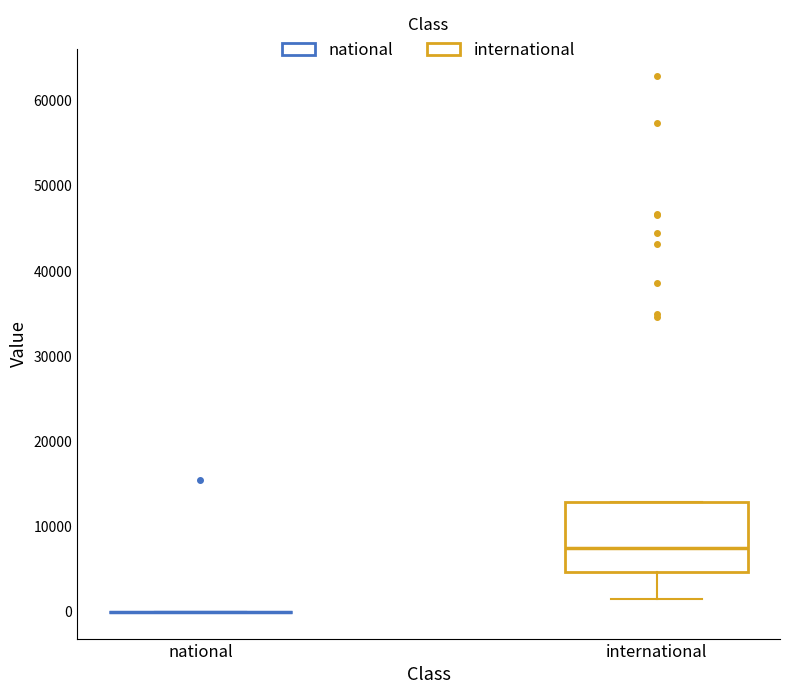

Comparing the boxes themselves (not the whiskers), which one is the tallest?

international